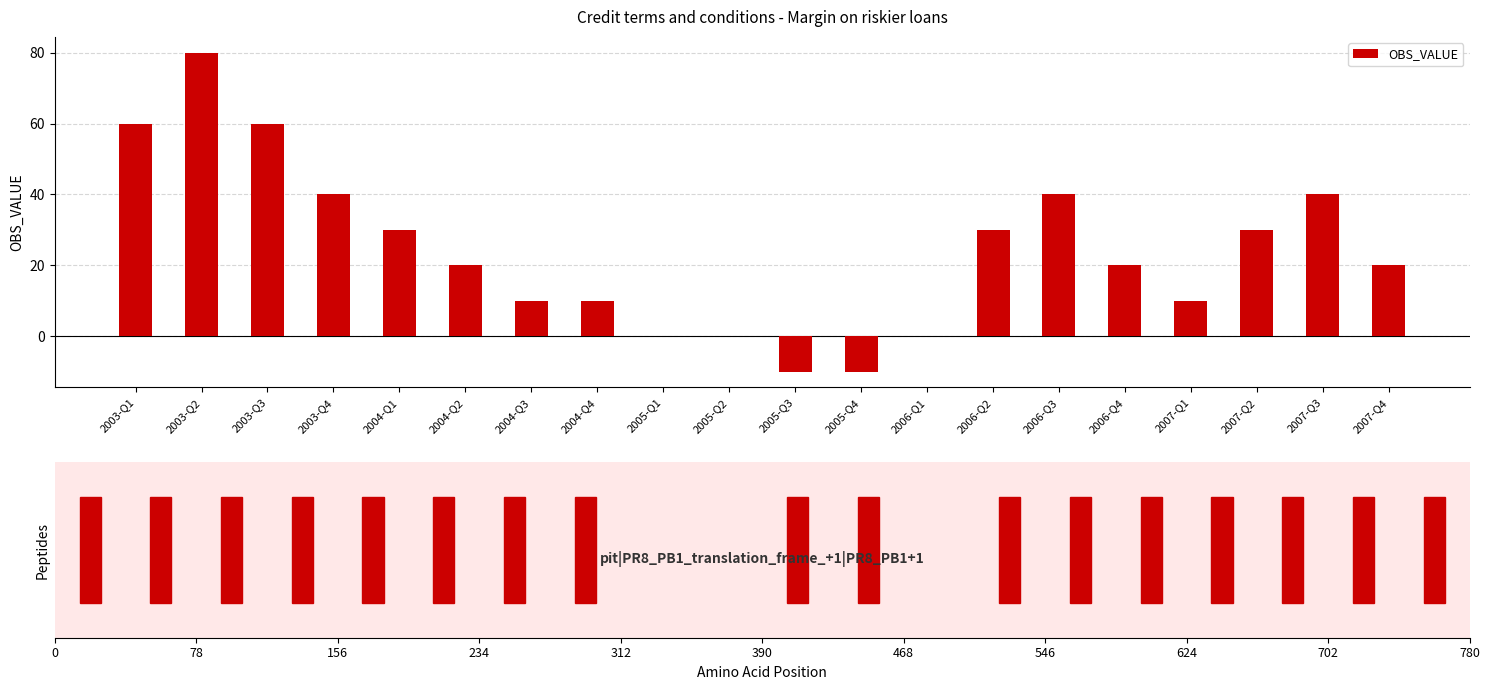

Which label corresponds to the largest value in the chart?

2003-Q2